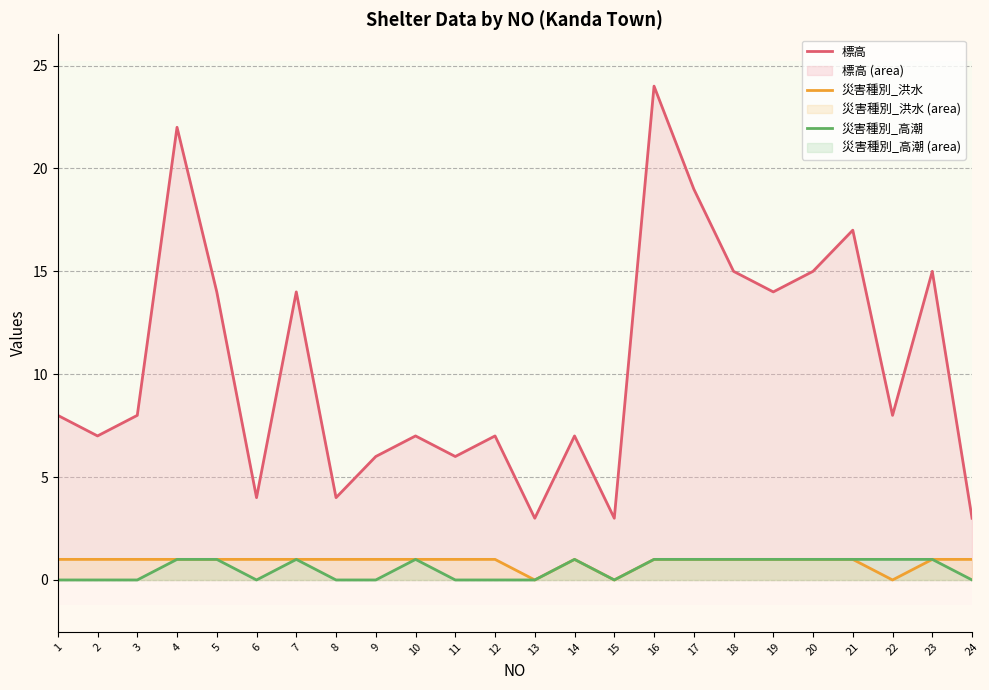

Between 5 and 14, which series saw the biggest shift?

標高